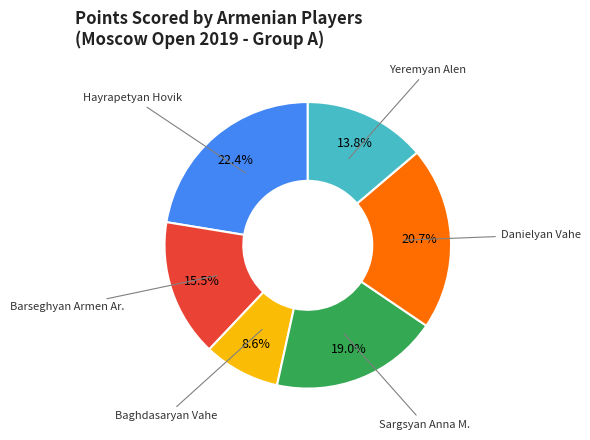

How many segments does this pie chart have?

6